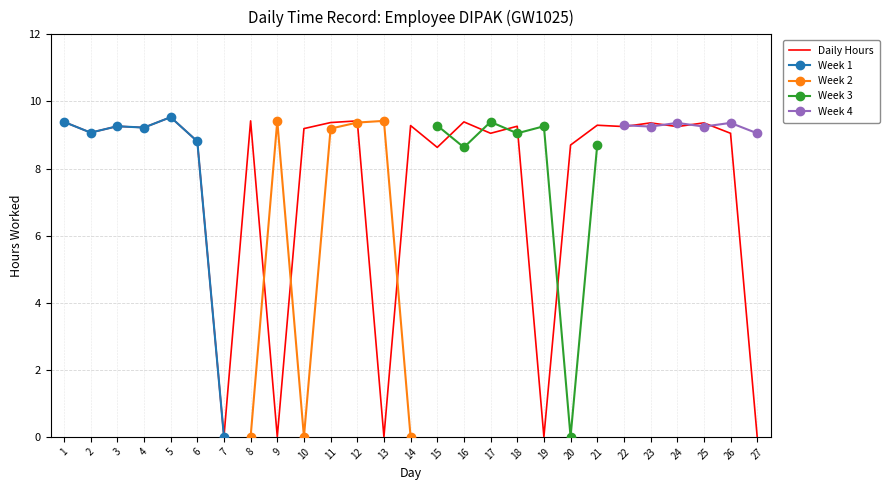

What is the value of the 22nd point from the left?

9.2